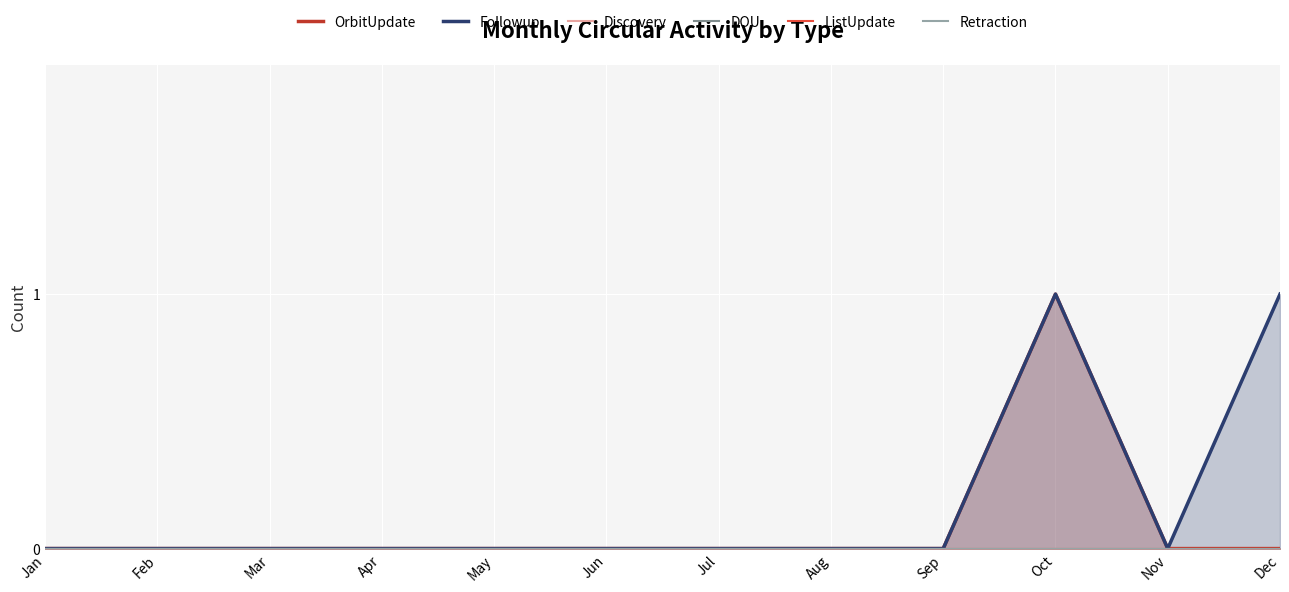

True or false: OrbitUpdate and ListUpdate intersect in this chart.

False